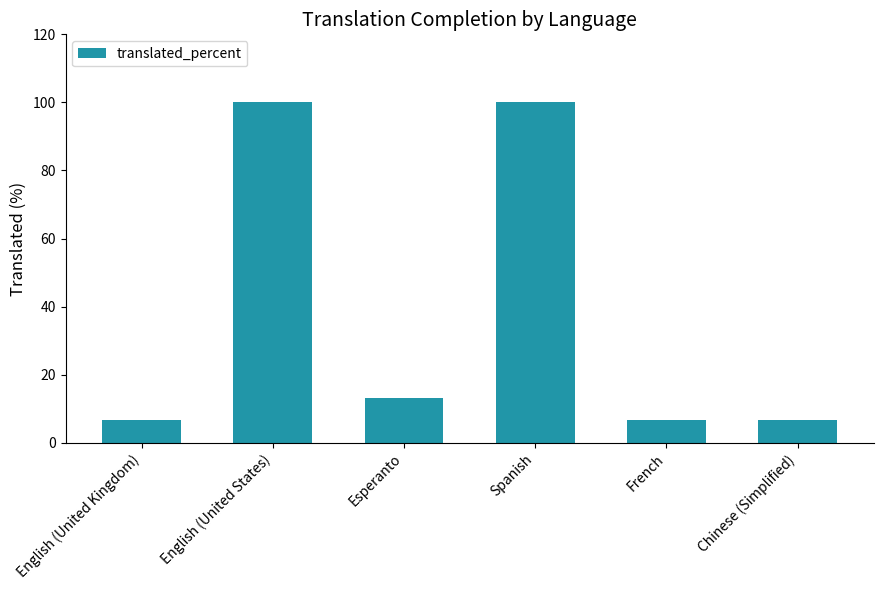

How many bars are there in total?

6